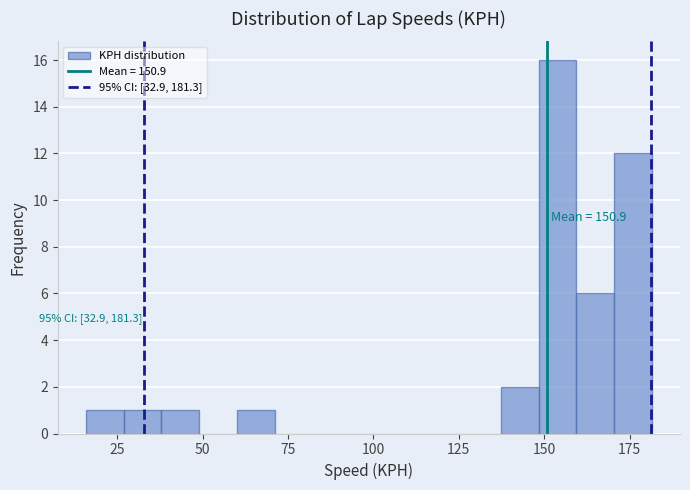

Around what value on the x-axis is the tallest bar? Give the approximate position of its centre, as read against the axis.

155